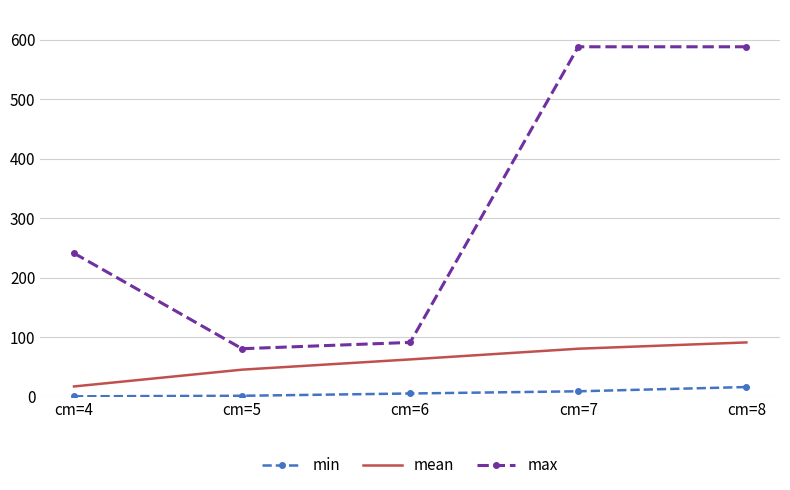

True or false: mean and max intersect in this chart.

False